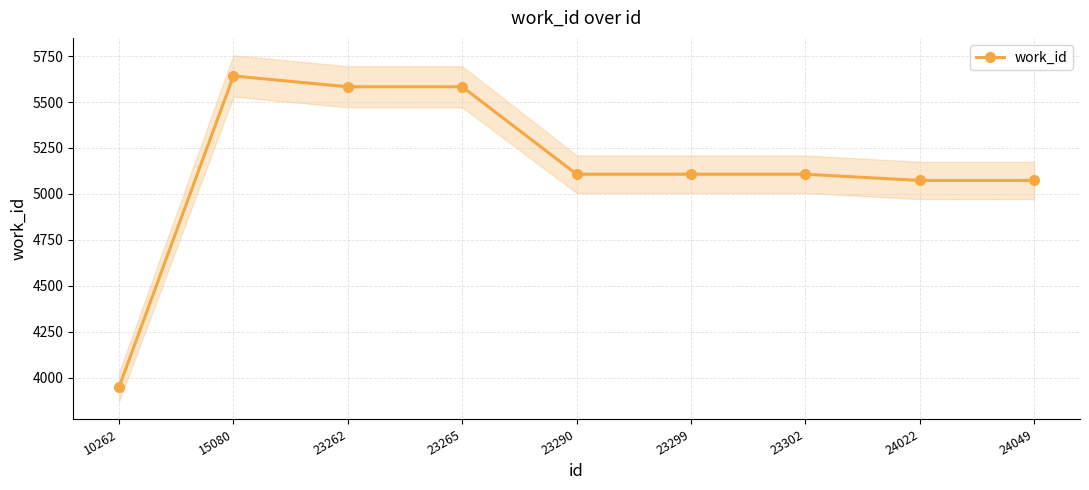

The chart shows a value of 1271 at 15080. True or false?

False